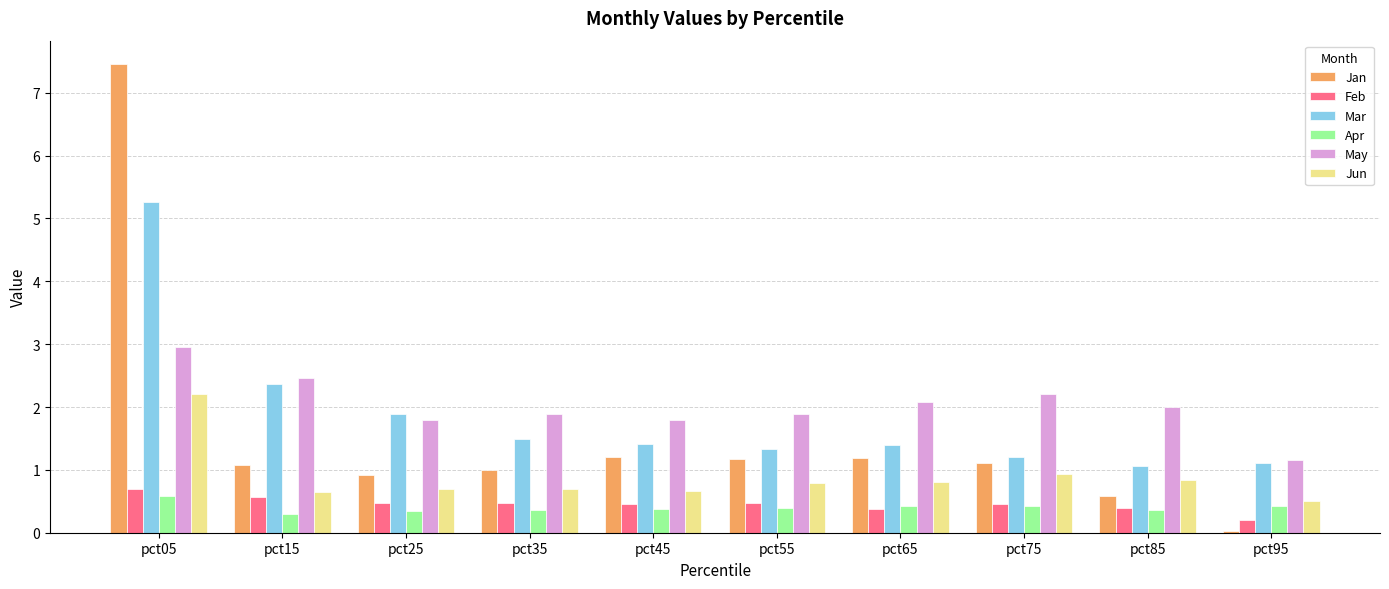

What is the total value across all series at pct75?

6.3